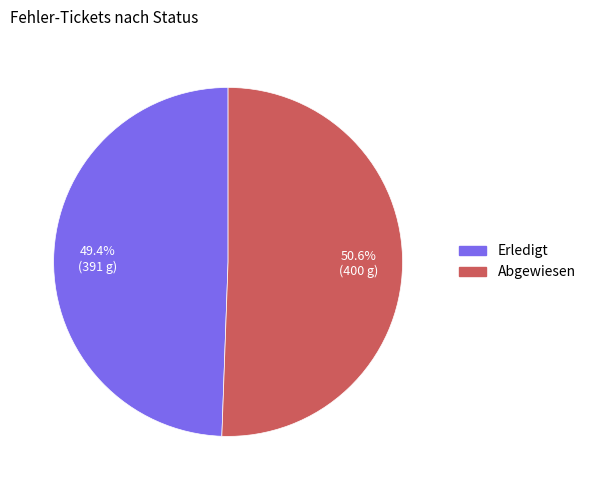

To the nearest percent, what is the average slice percentage?

50%